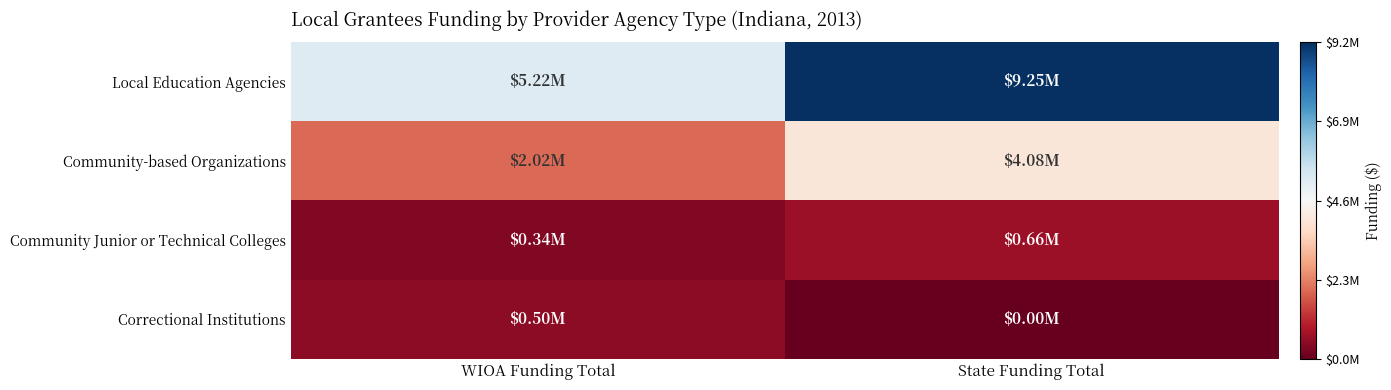

How many data points does each series have?

2